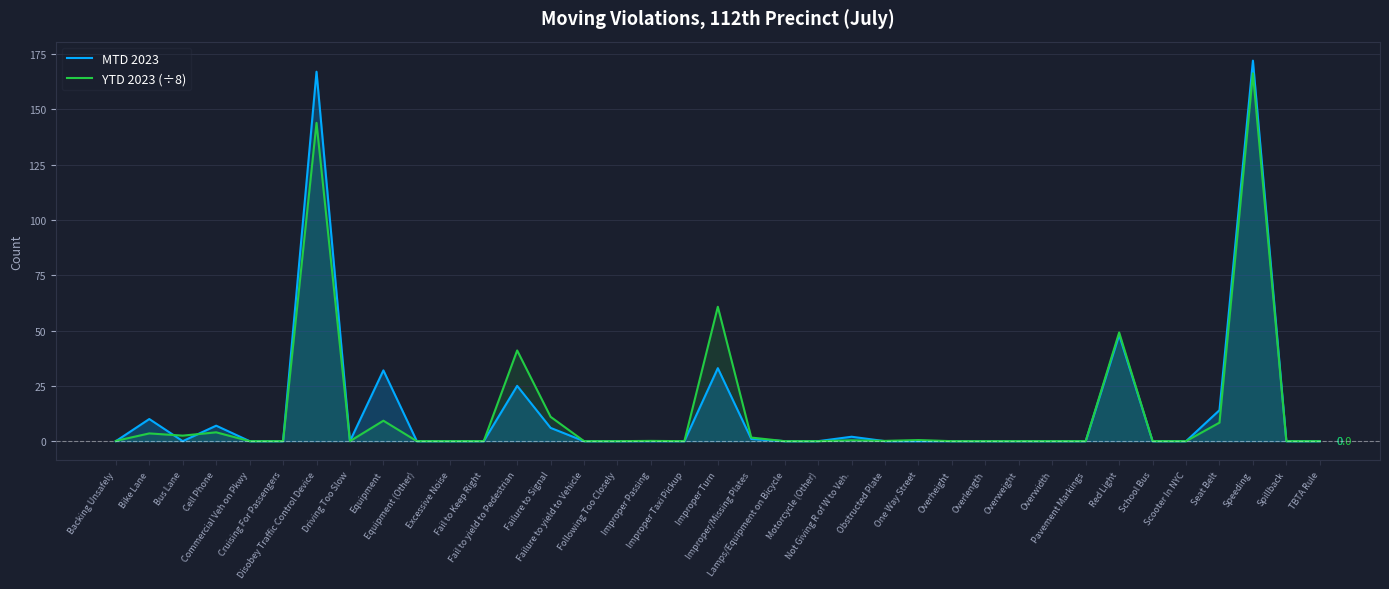

What are all the series names shown in the legend?

MTD 2023, YTD 2023 (÷8)